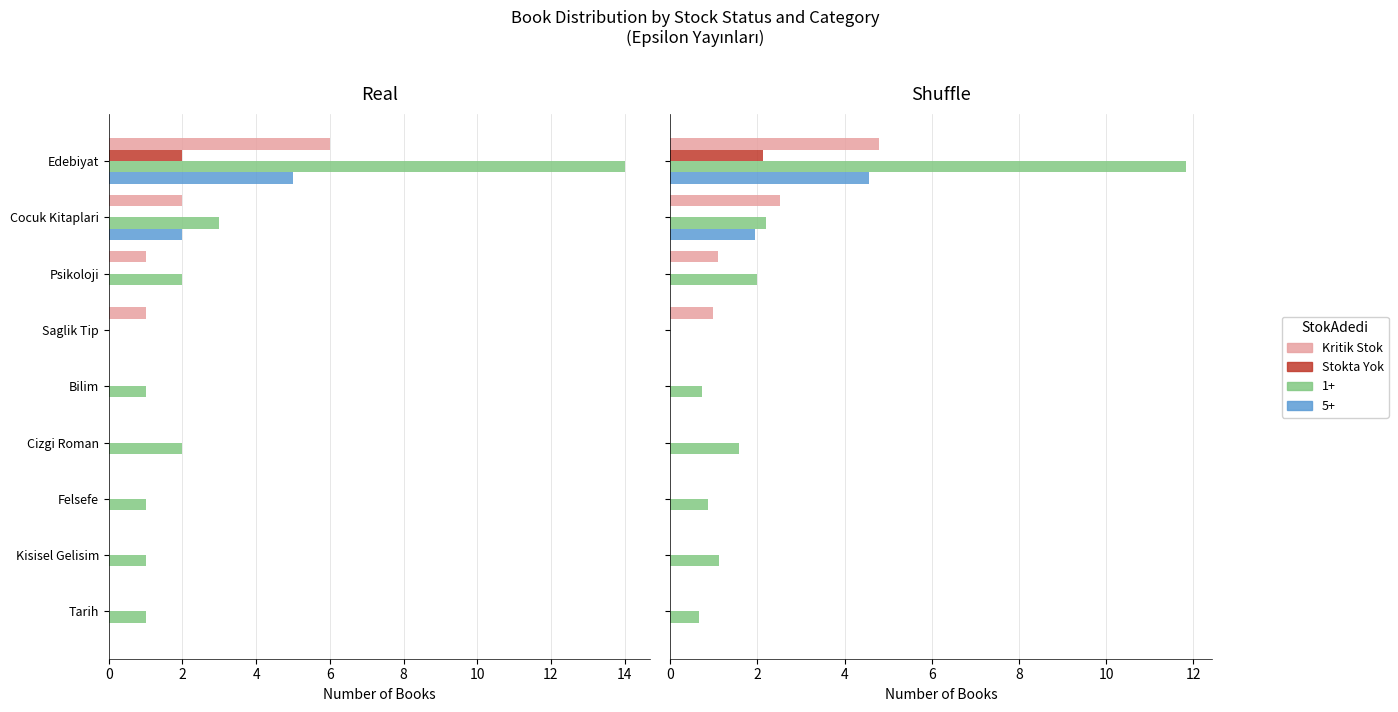

Rank the series at Felsefe from highest to lowest value.

Kritik Stok, Stokta Yok